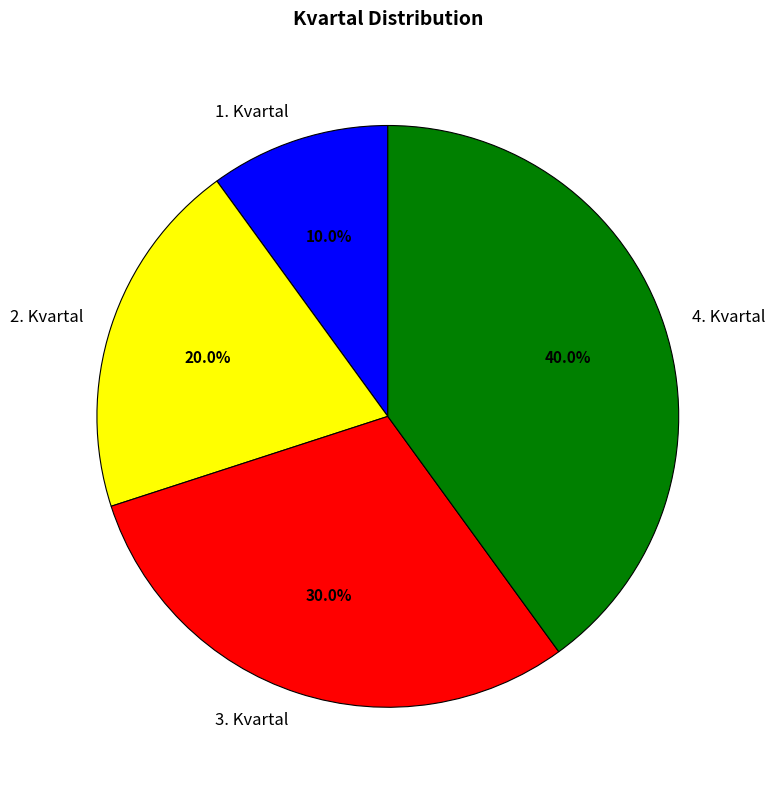

Is there any slice that represents more than half of the pie?

No